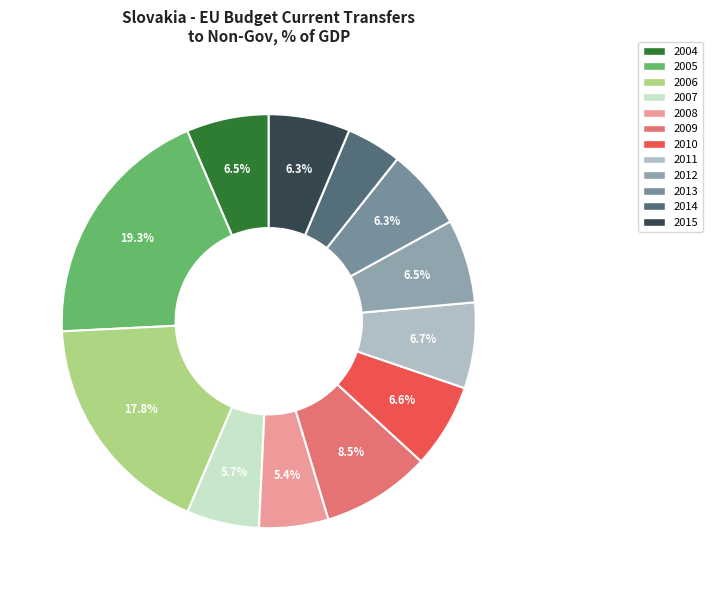

Does any single category account for the majority?

No